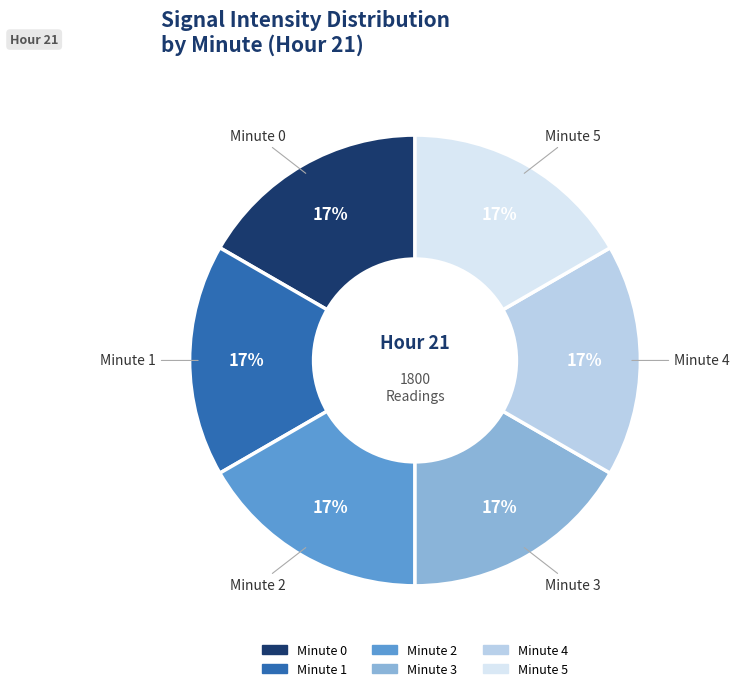

Does Minute 3 account for over 50% of the chart?

No